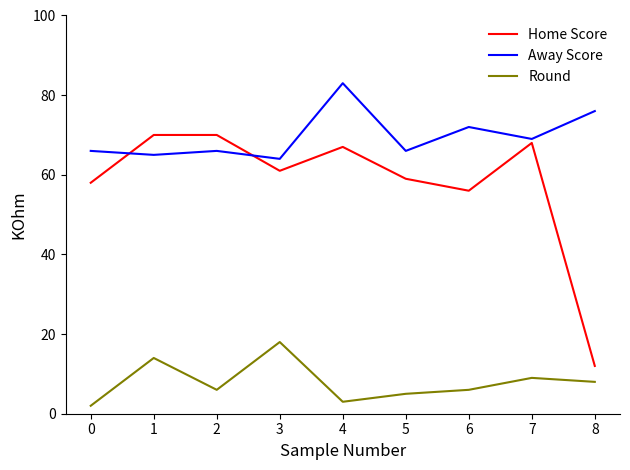

Where do Away Score and Home Score first cross each other?

0 and 1